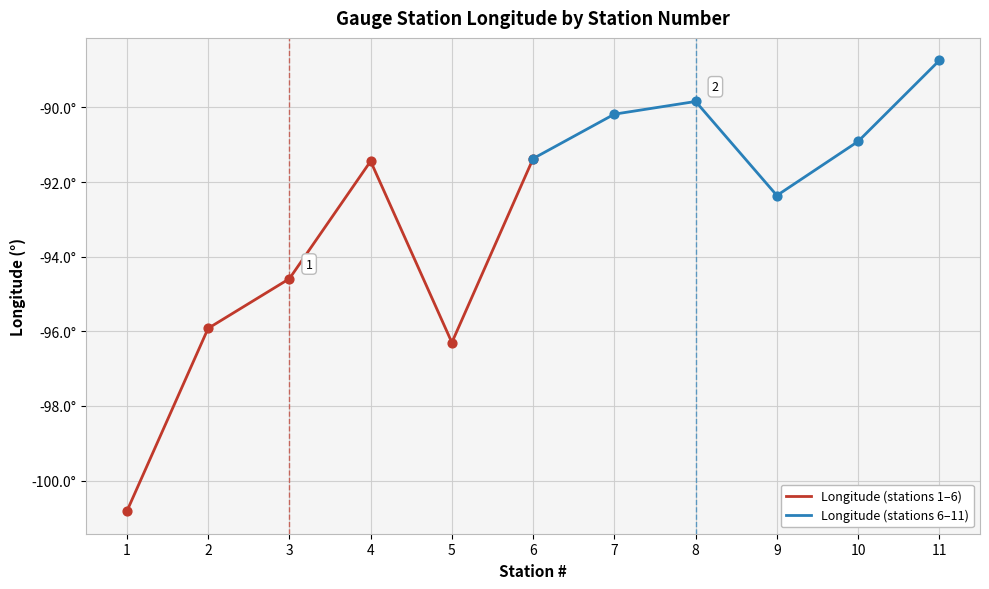

What are all the series names shown in the legend?

Longitude (stations 1–6), Longitude (stations 6–11)